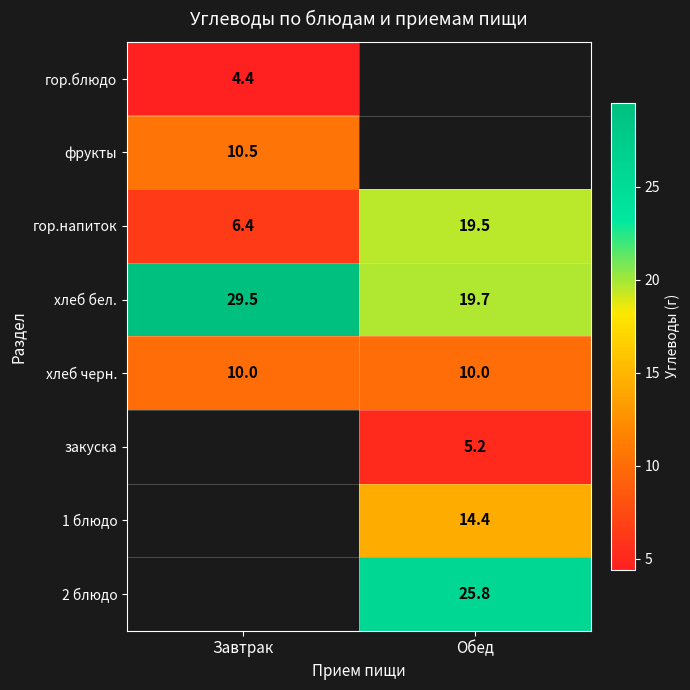

Which category has the lowest value across all series?

Завтрак